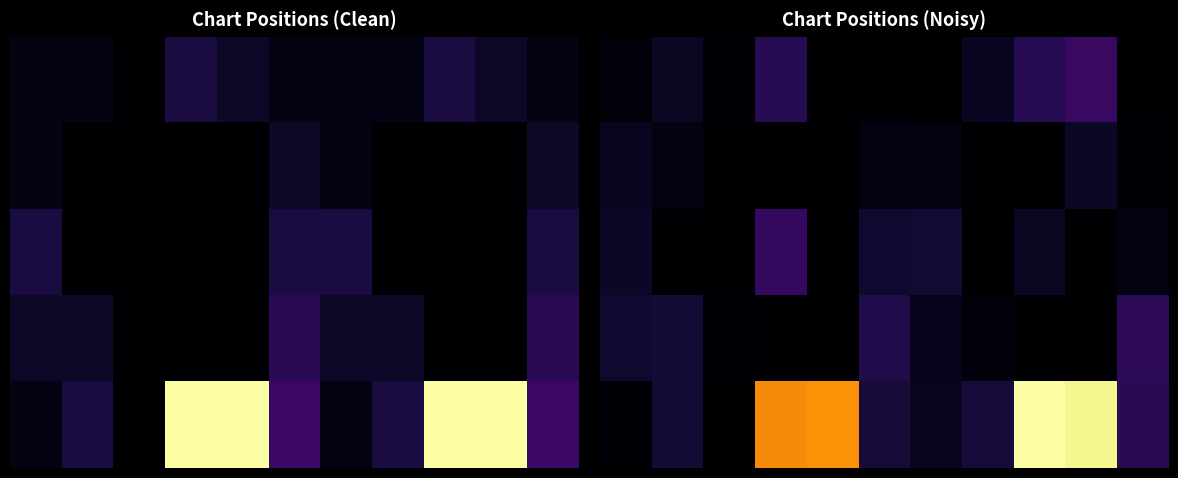

At how many categories does at least one series exceed 18?

4